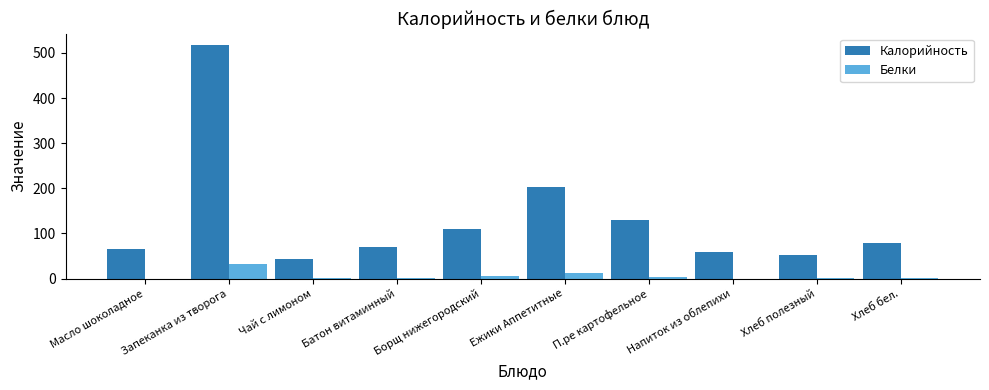

At which label does Калорийность reach its peak?

Запеканка из творога